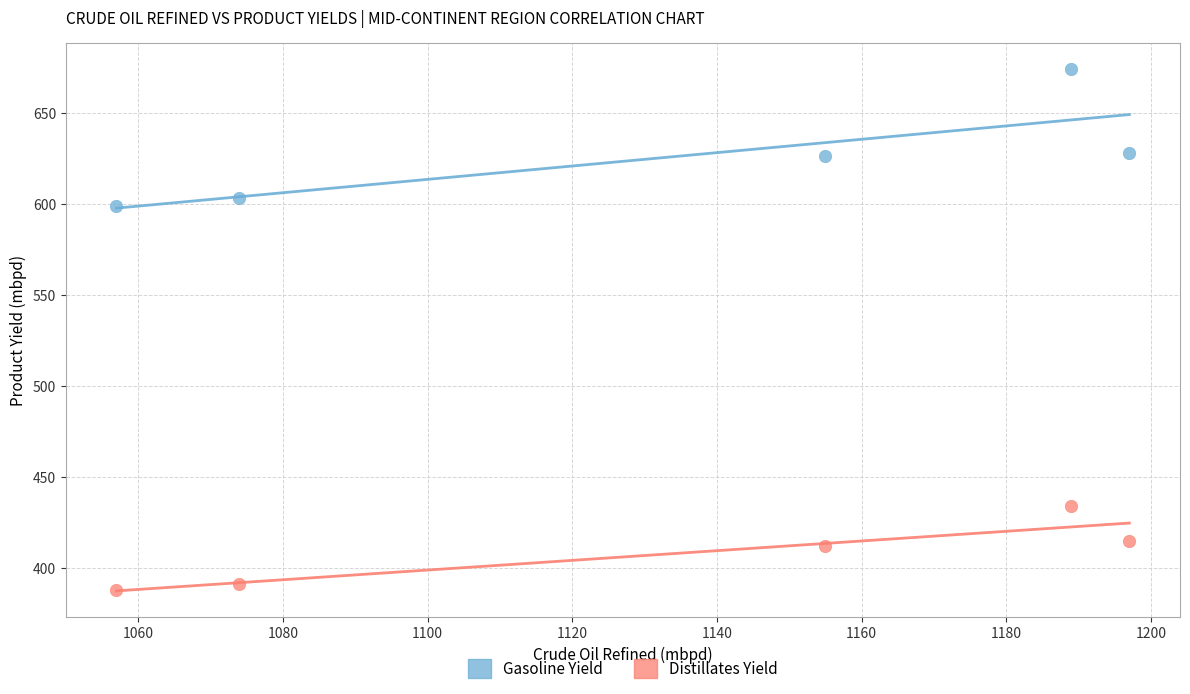

Across all series, what Y value is closest to 531?

599